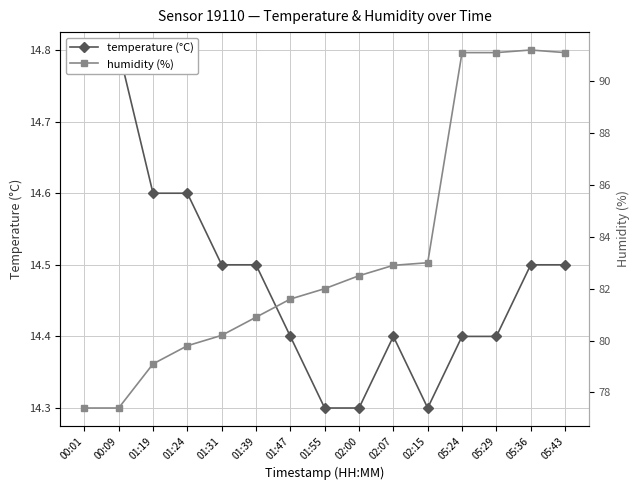

Which series changed the most between 01:39 and 05:43?

humidity (%)